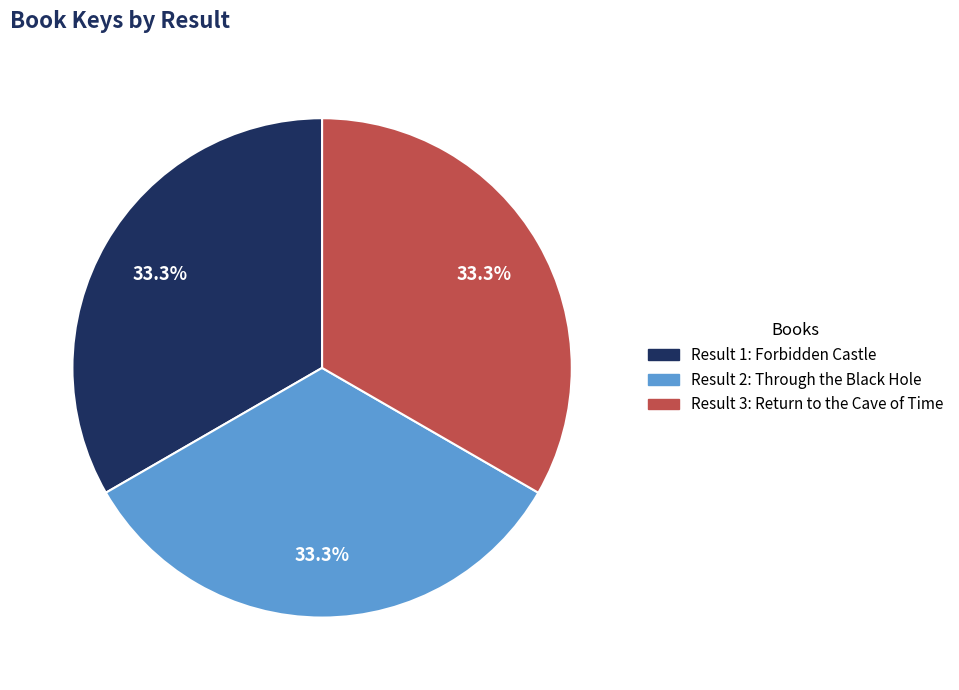

Is there any slice that represents more than half of the pie?

No